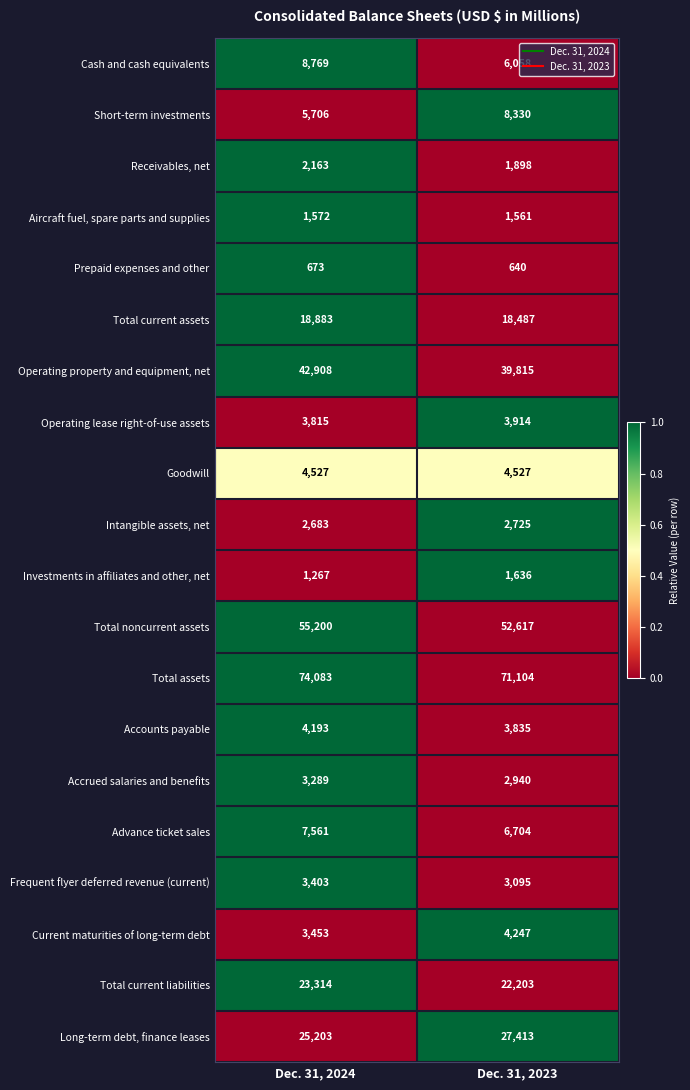

What is the difference between the highest and lowest values at Dec. 31, 2023?

70464